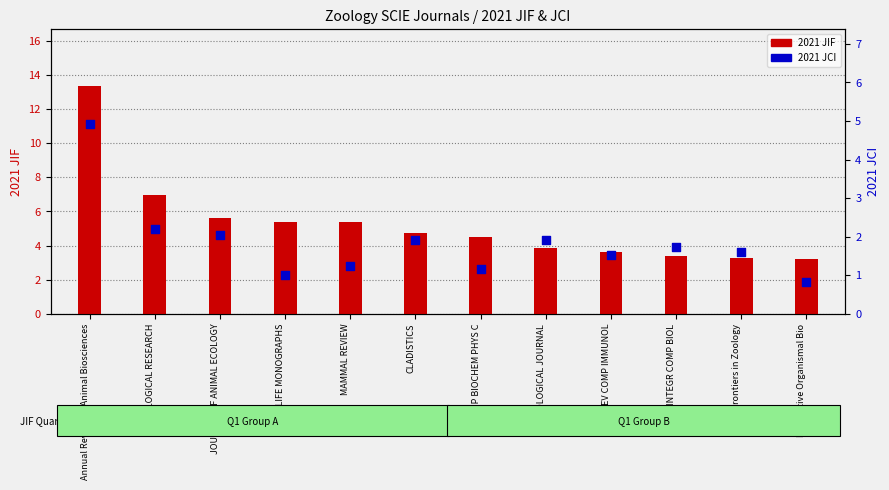

At how many categories does at least one series exceed 10?

1